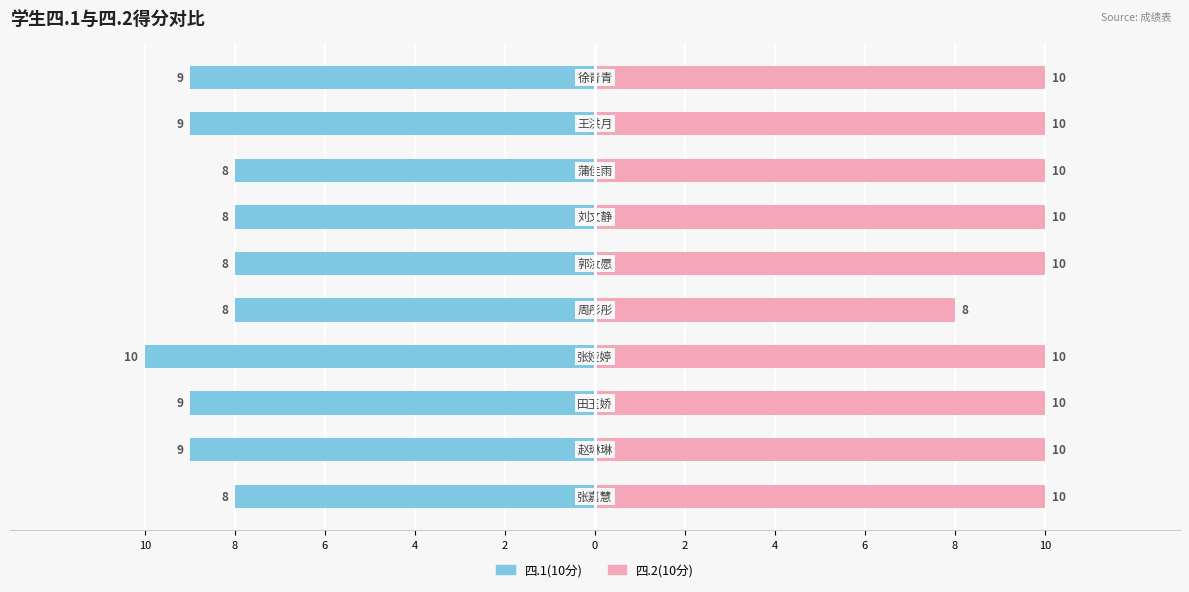

What is the sum of all 四.2(10分) values?

98